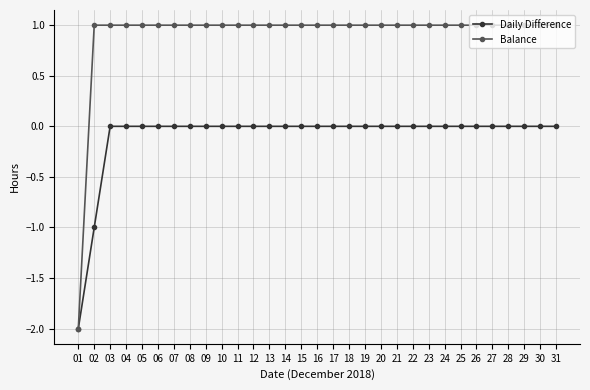

Which series has the largest total across all categories?

Balance